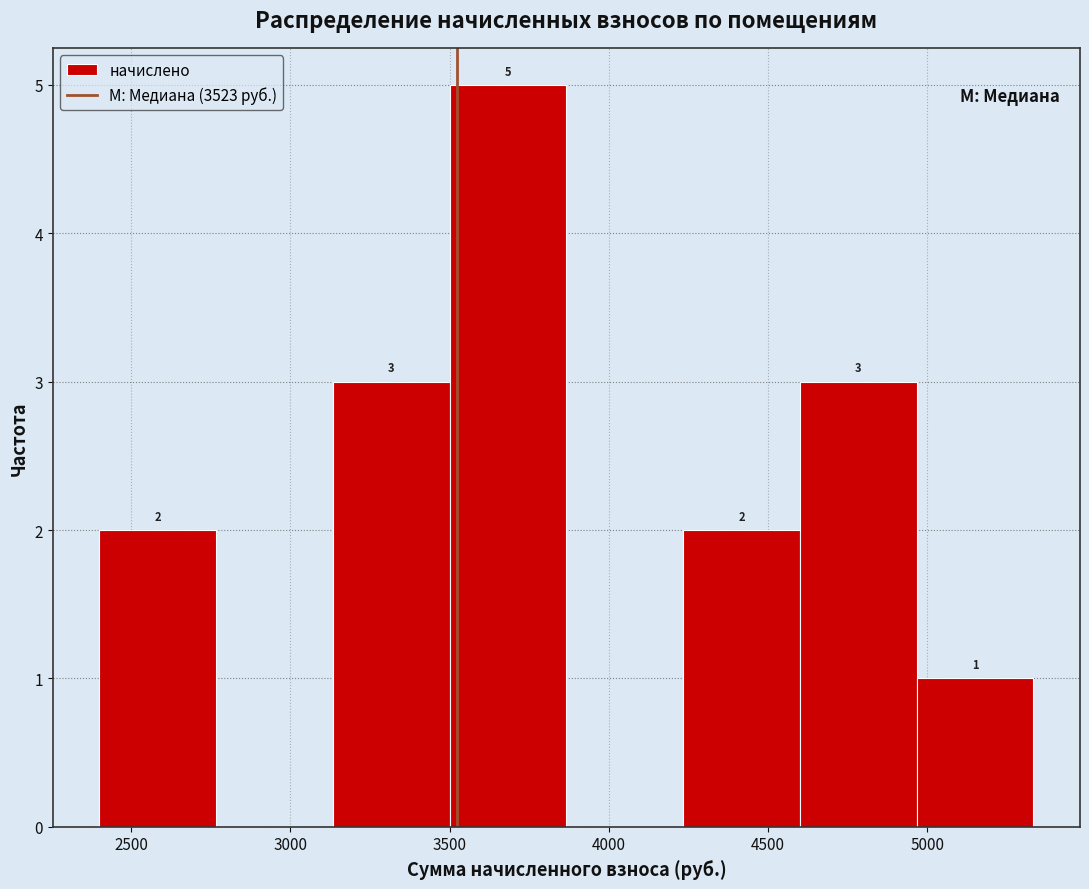

Which range on the x-axis has the tallest bar?

3500 to 3850